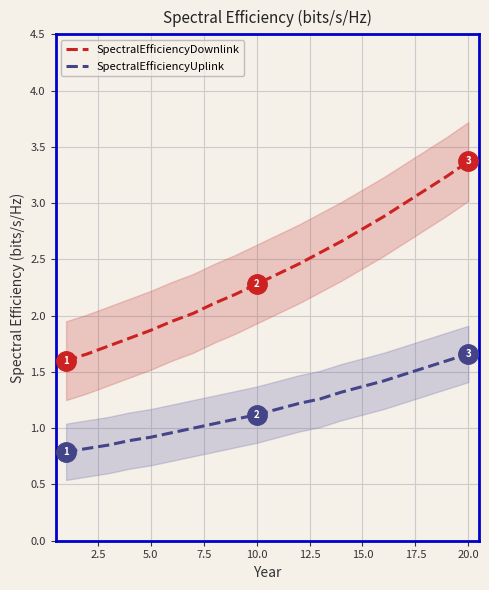

What is the minimum value shown in the chart?

0.8